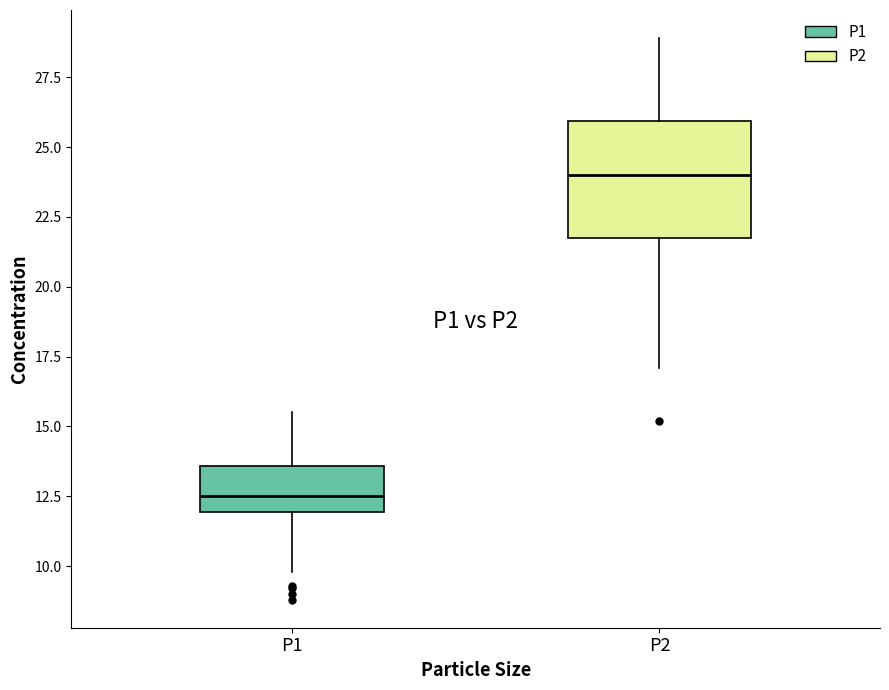

Where does the median line of the box for P2 sit on the y-axis? The values are not printed on the chart, so give them approximately, as read against the axis.

24.0